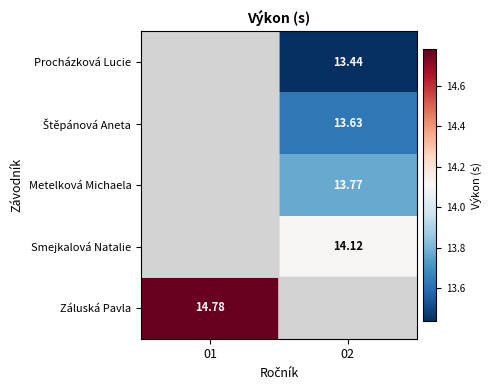

What is the greatest value displayed?

14.8